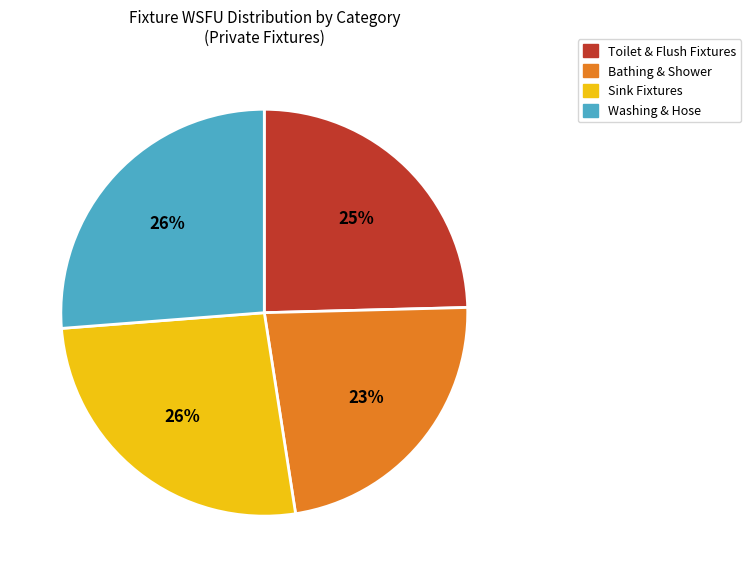

To the nearest percent, what is the difference between the largest and smallest slice percentages?

3%